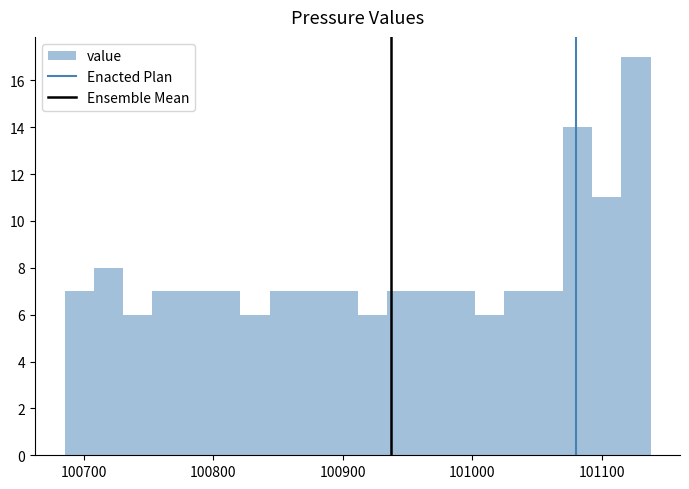

Read against the x-axis, roughly where is the centre of the tallest bar?

101130